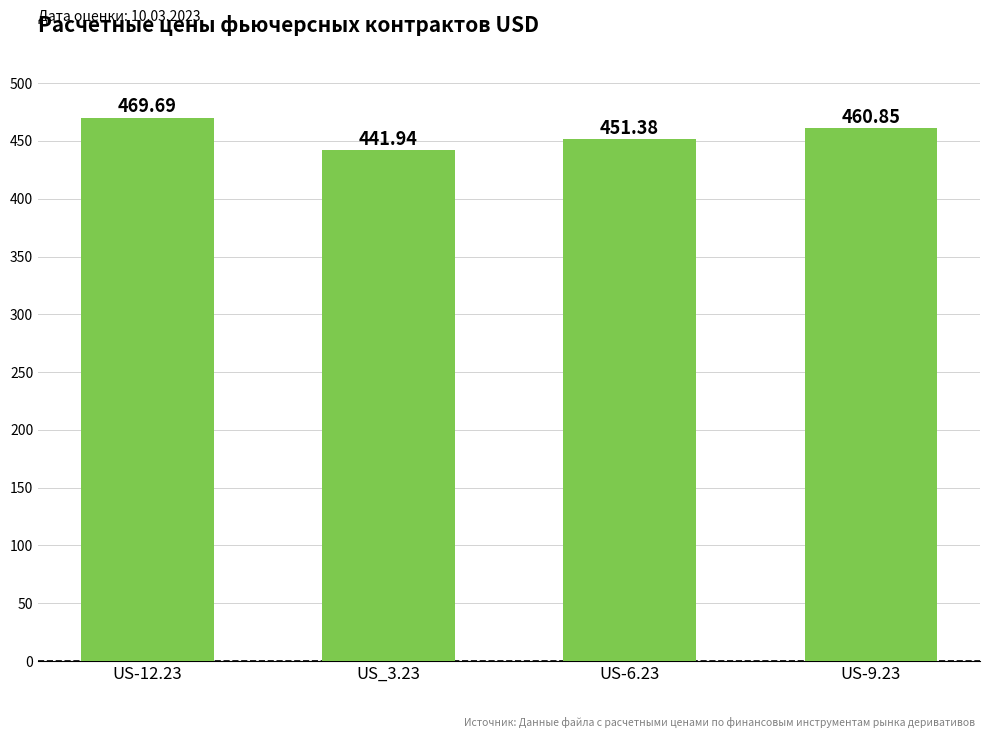

Reading left to right, extract all data points from this chart.

469.7	441.9	451.4	460.9